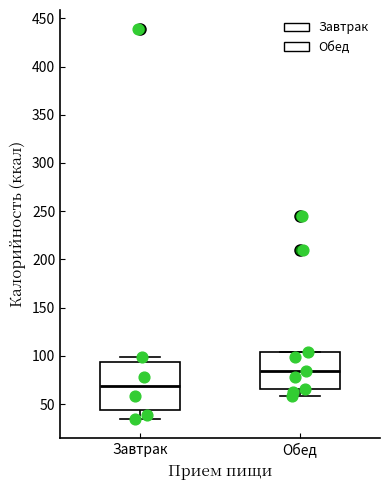

Which box is the tallest, from its lower edge to its upper edge?

Завтрак